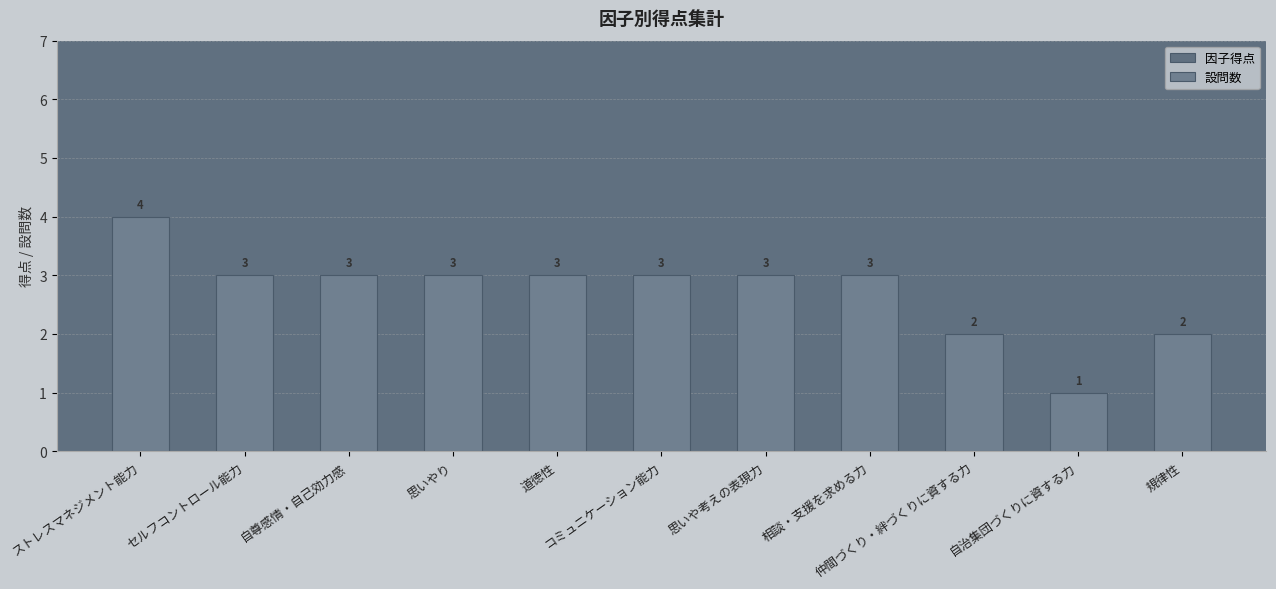

How many series are shown in this chart?

1